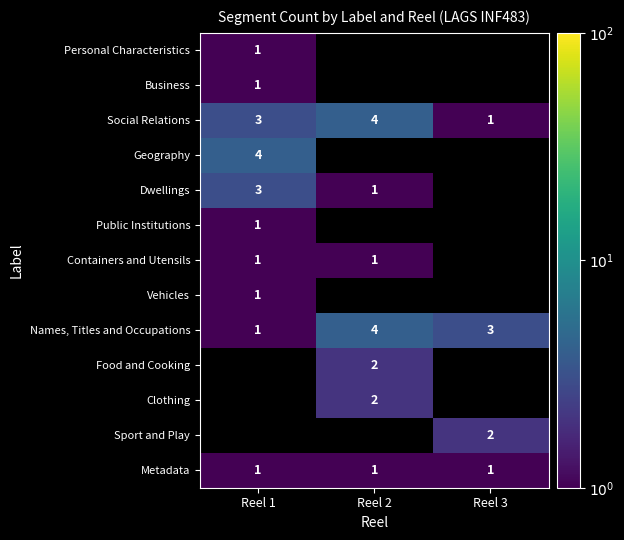

Count the number of categories in the chart.

3